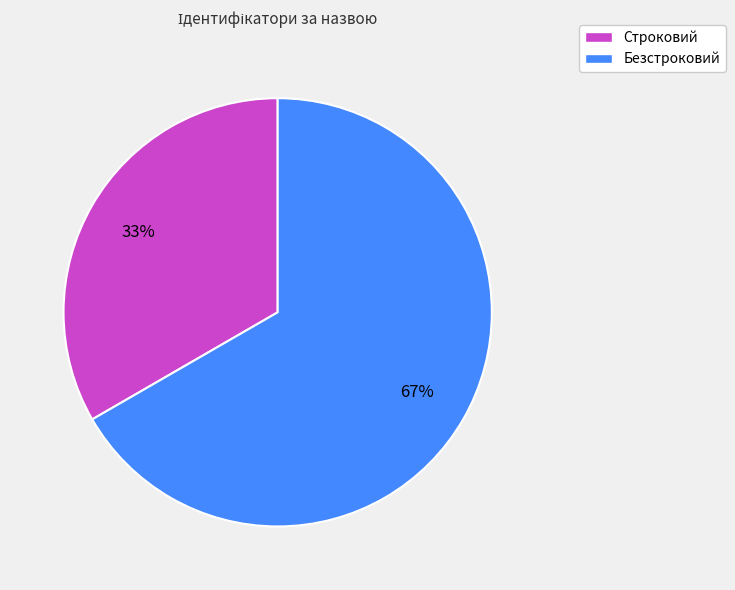

How many slices are in this pie chart?

2